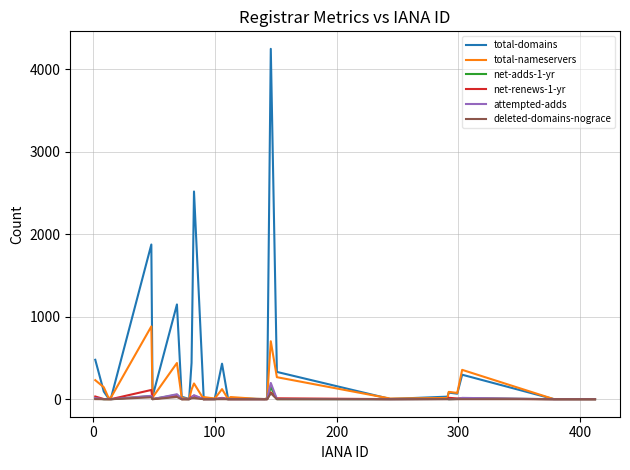

List the series in order of their peak value, lowest first.

deleted-domains-nograce, net-renews-1-yr, net-adds-1-yr, attempted-adds, total-nameservers, total-domains